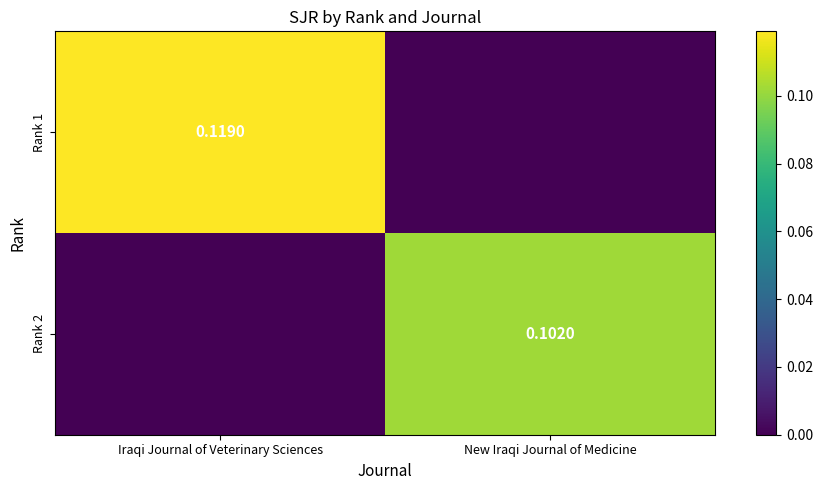

What is the sum of all Rank 1 values?

0.1